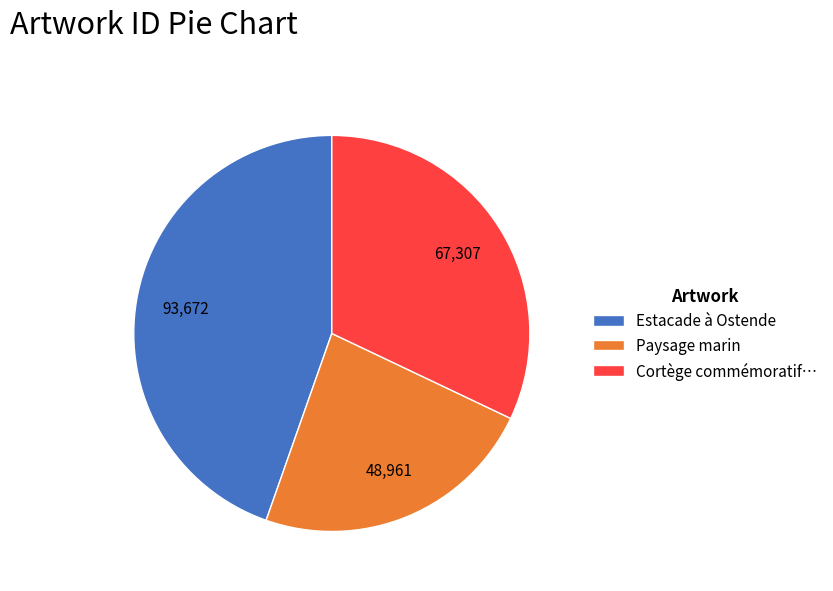

Do Estacade à Ostende and Paysage marin together represent more than half of the pie?

Yes